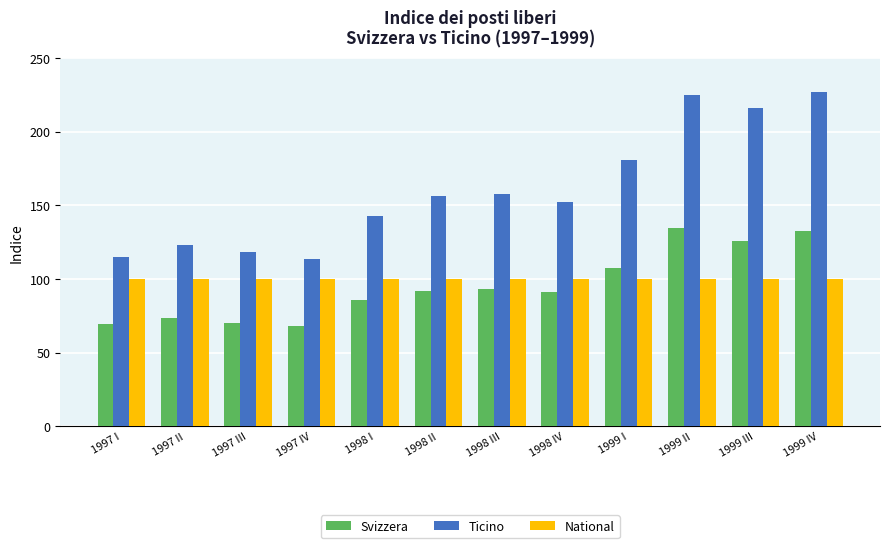

What is the minimum value shown in the chart?

67.8